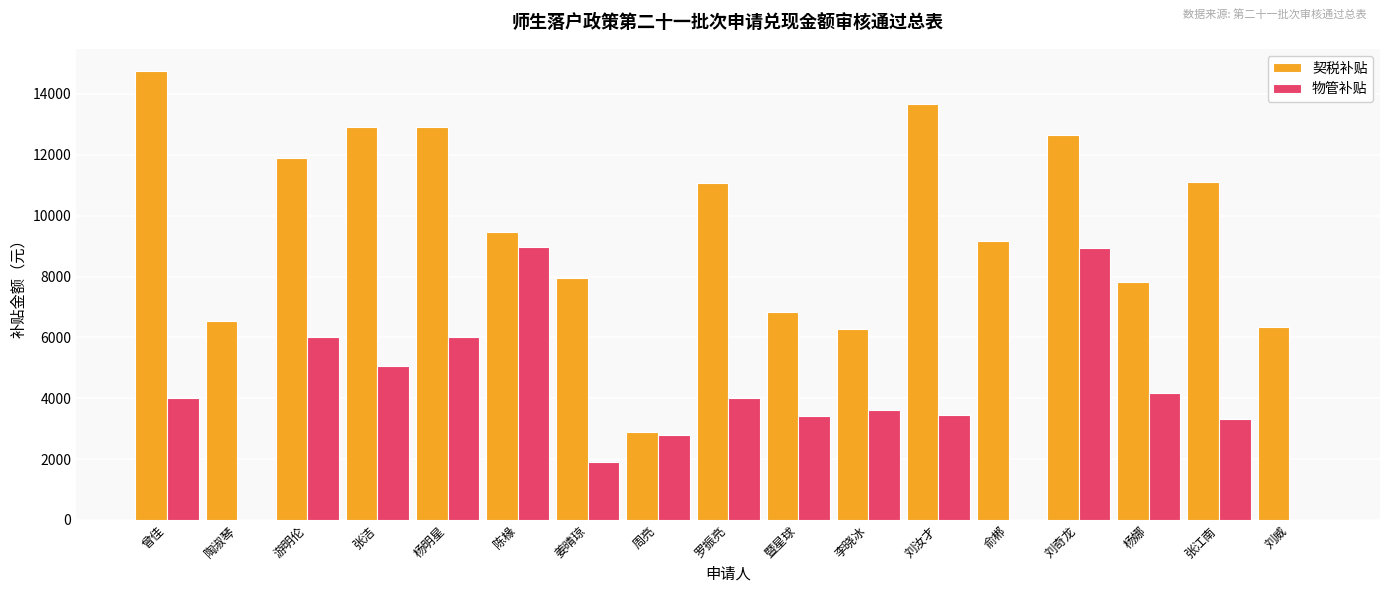

Read the 物管补贴 value at 李晓冰.

3597.1